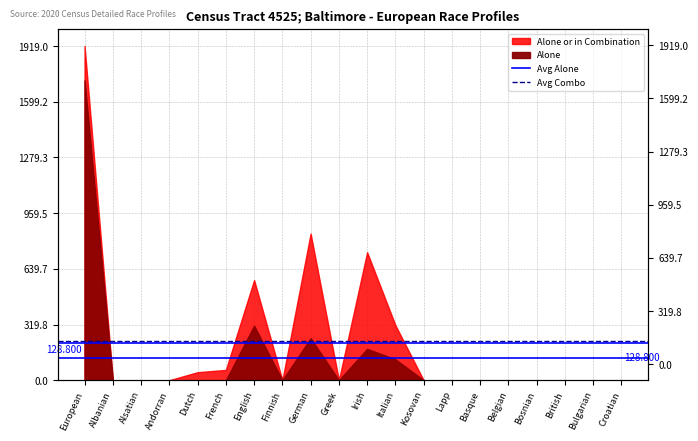

What is the label of the 1st point from the left?

European